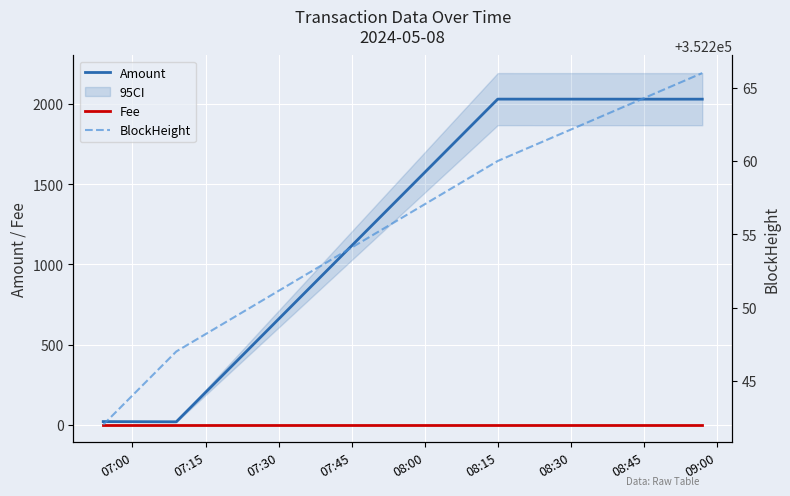

What is the value of the Amount point at the 1st from the left?

20.0